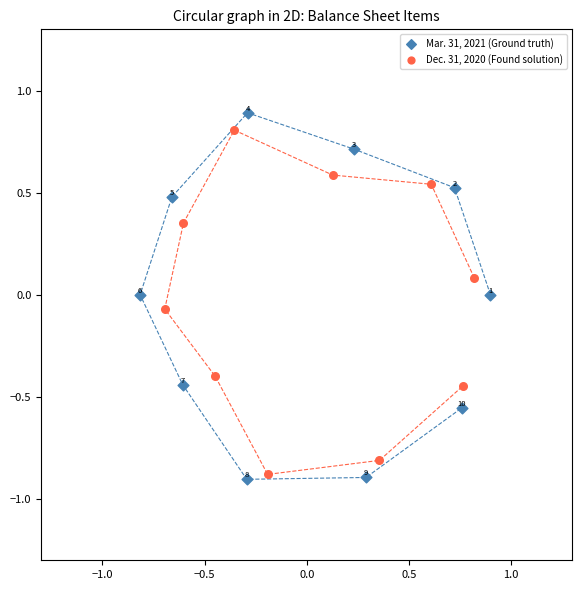

Which series has the widest spread of Y values?

Mar. 31, 2021 (Ground truth)